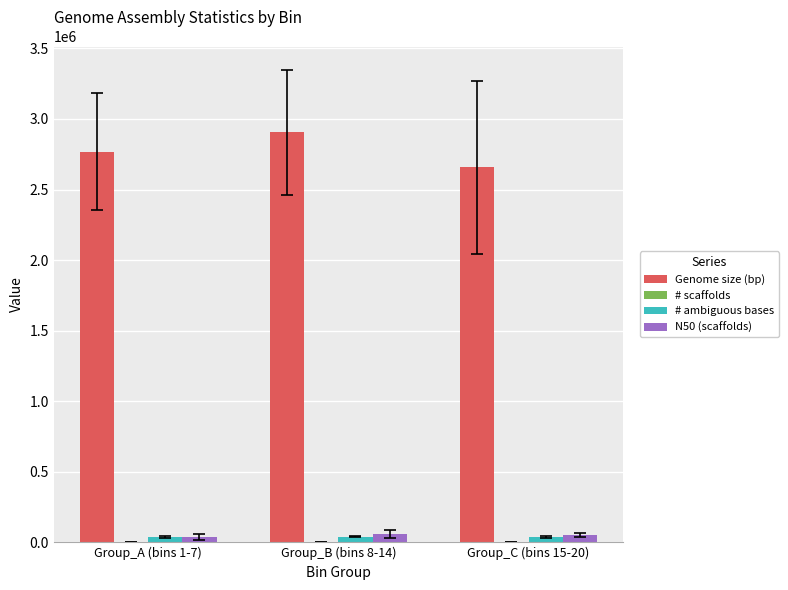

What is the approximate value of Genome size (bp) at Group_A (bins 1-7)?

2768302.6